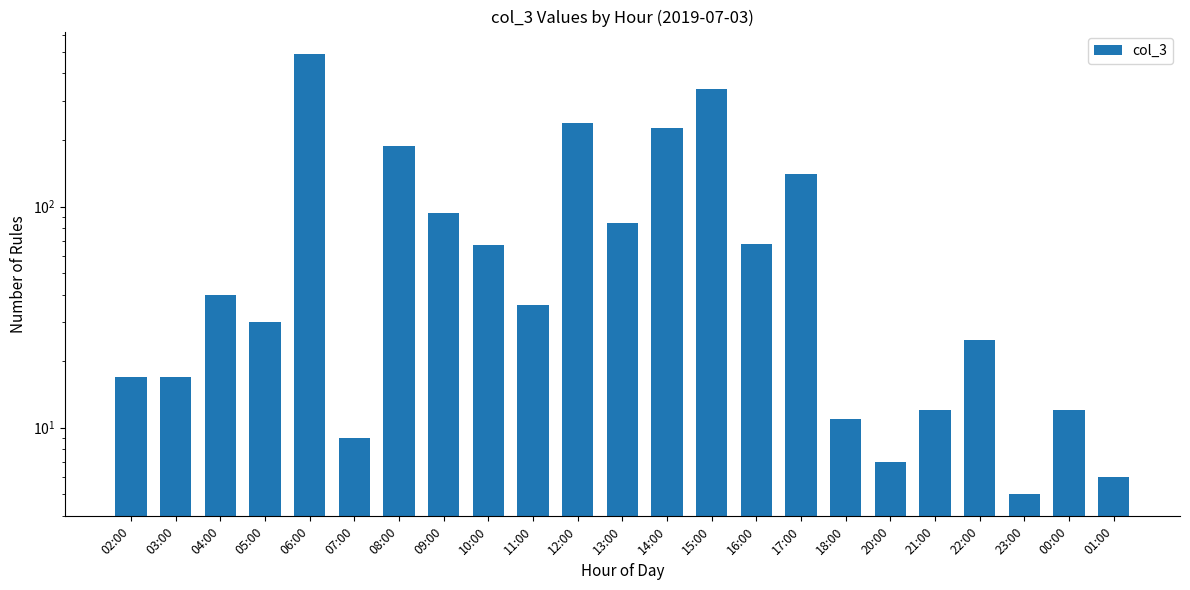

Where is the data nearest to the value 248?

12:00